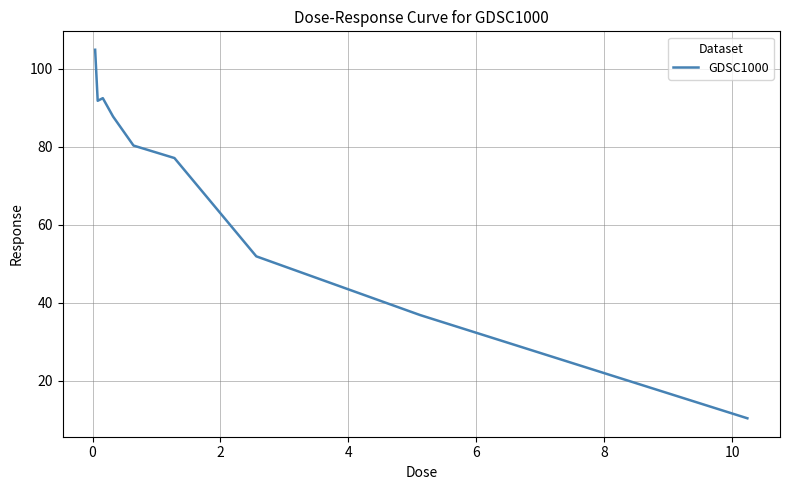

What is the difference between the maximum and minimum values?

94.6